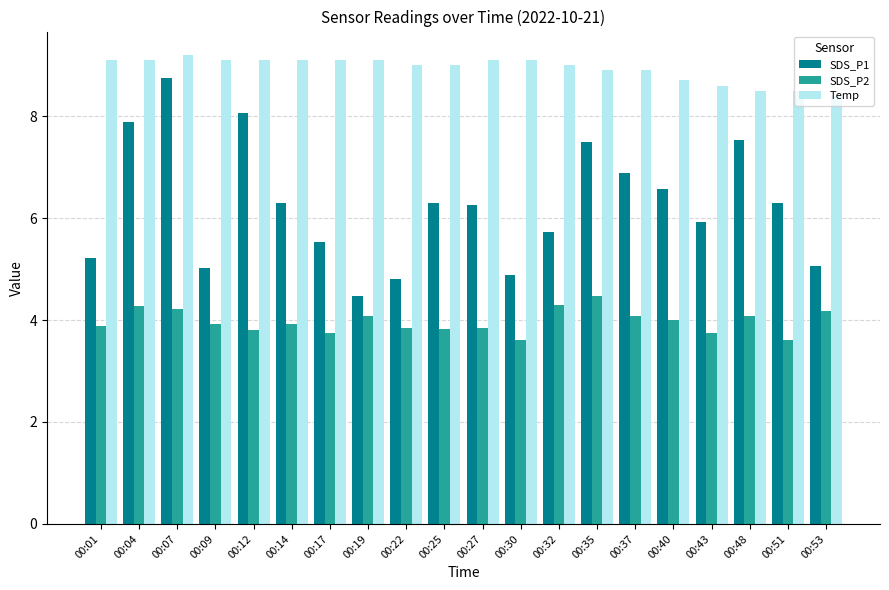

At how many categories does at least one series exceed 7?

20